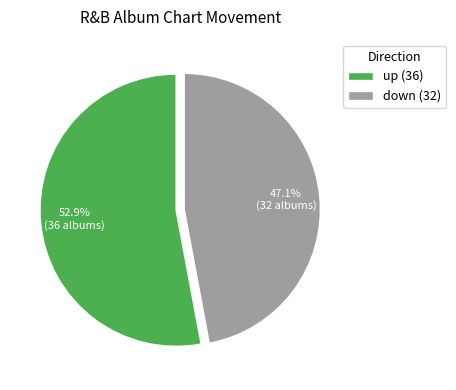

How many slices are in this pie chart?

2